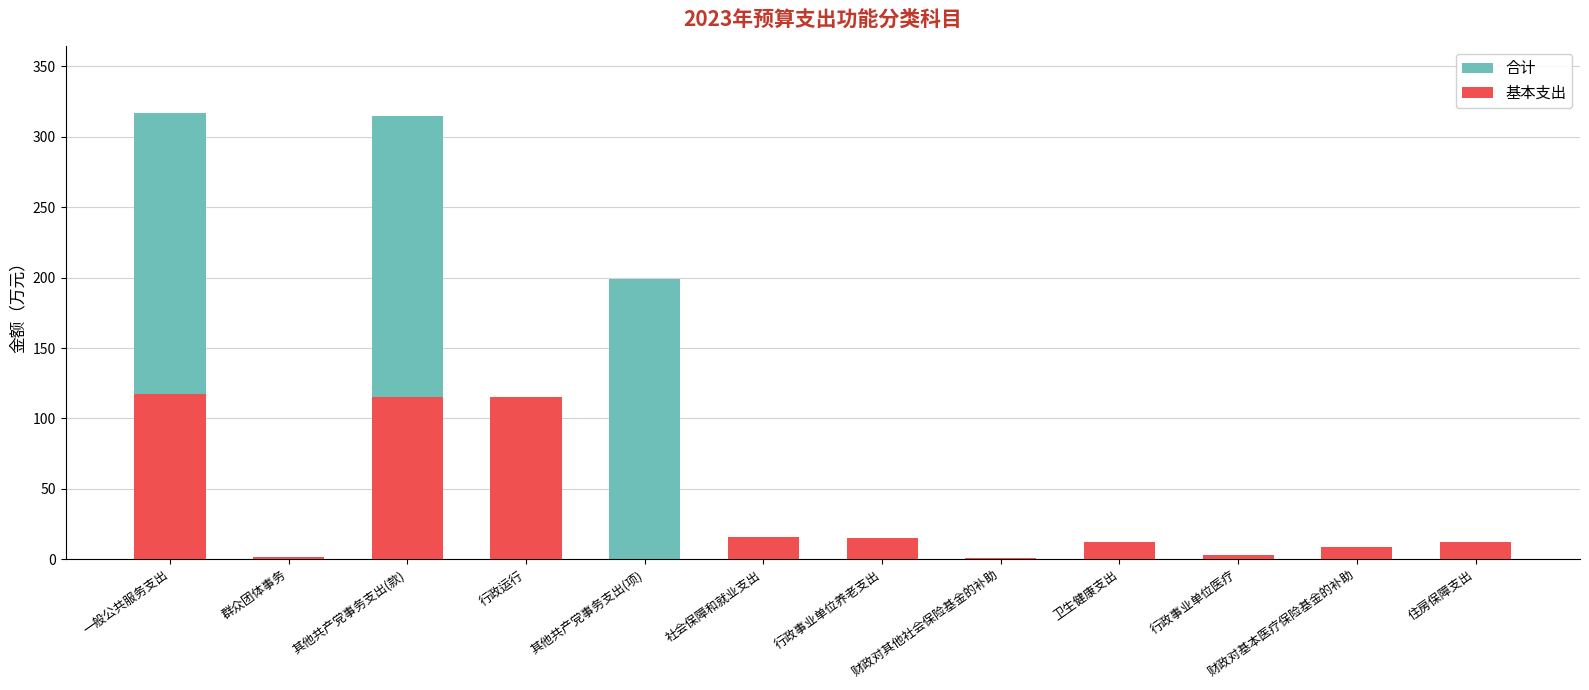

What is the sum of all 基本支出 values?

418.2